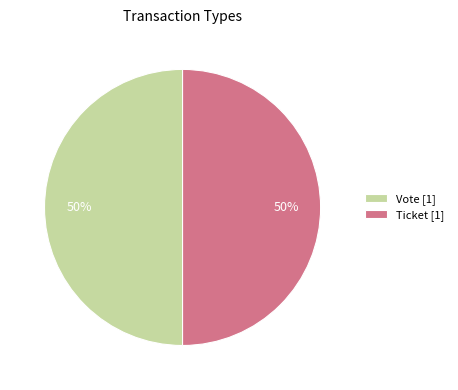

To the nearest percent, what portion does Ticket [1] represent?

50%